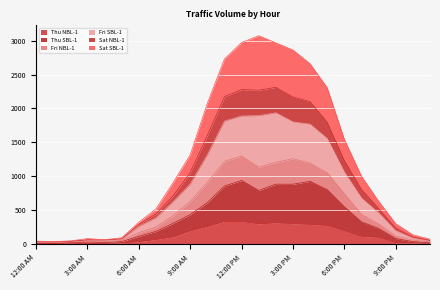

True or false: Fri SBL-1 has more than 2 points higher than both neighbors.

False